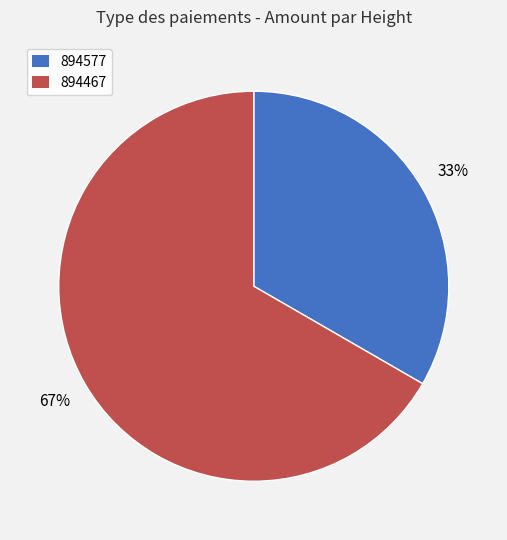

What is the largest slice in the pie chart?

894467